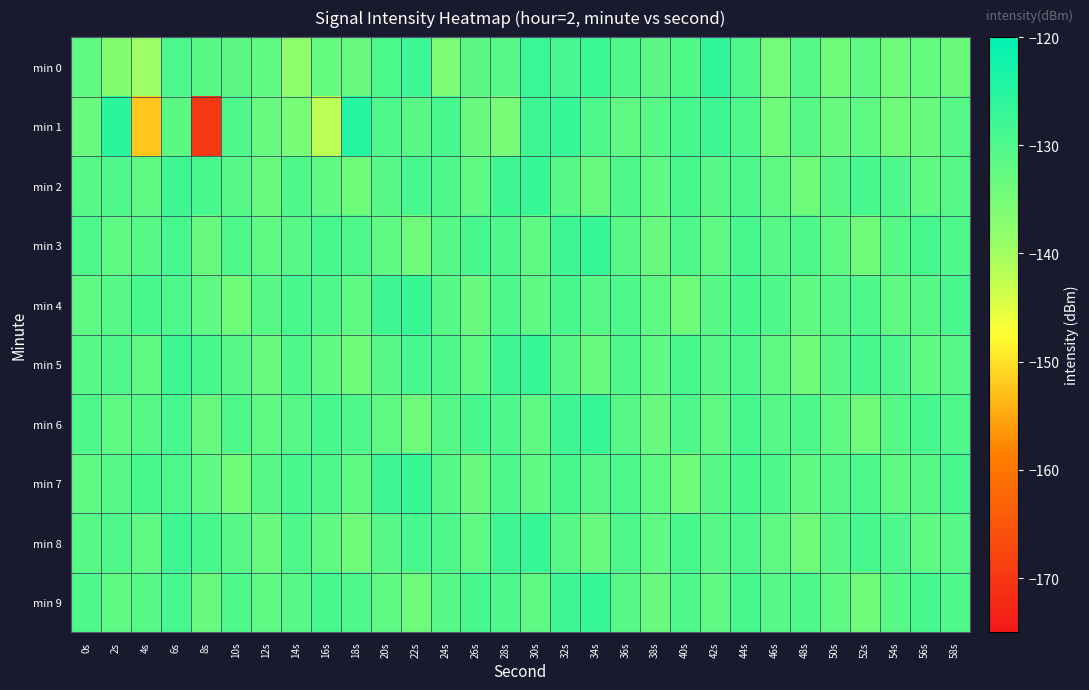

What is the spread (max minus min) of values at 42s?

6.0